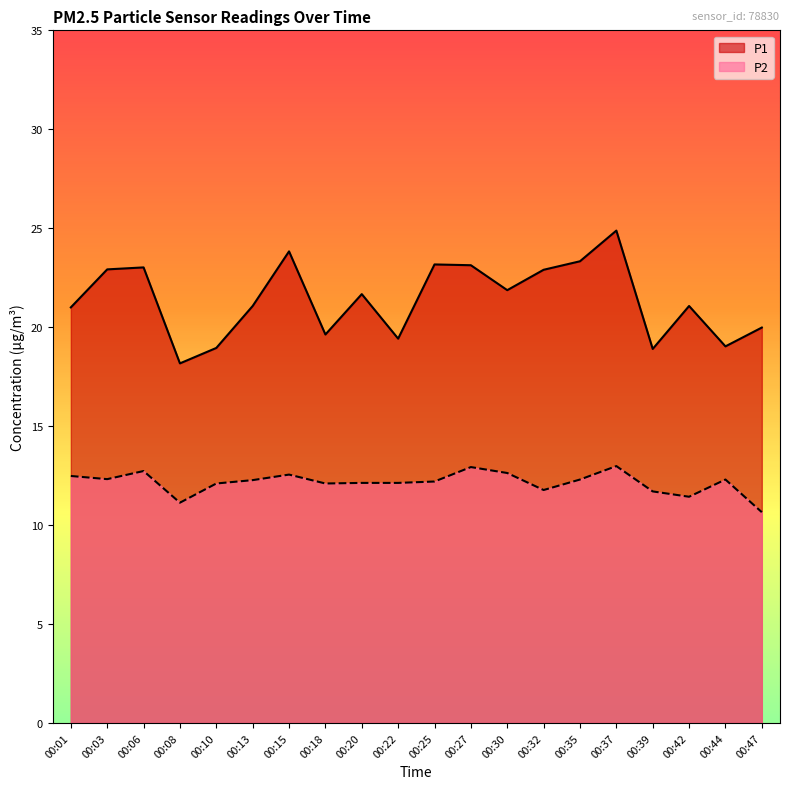

At how many categories does at least one series exceed 16?

20